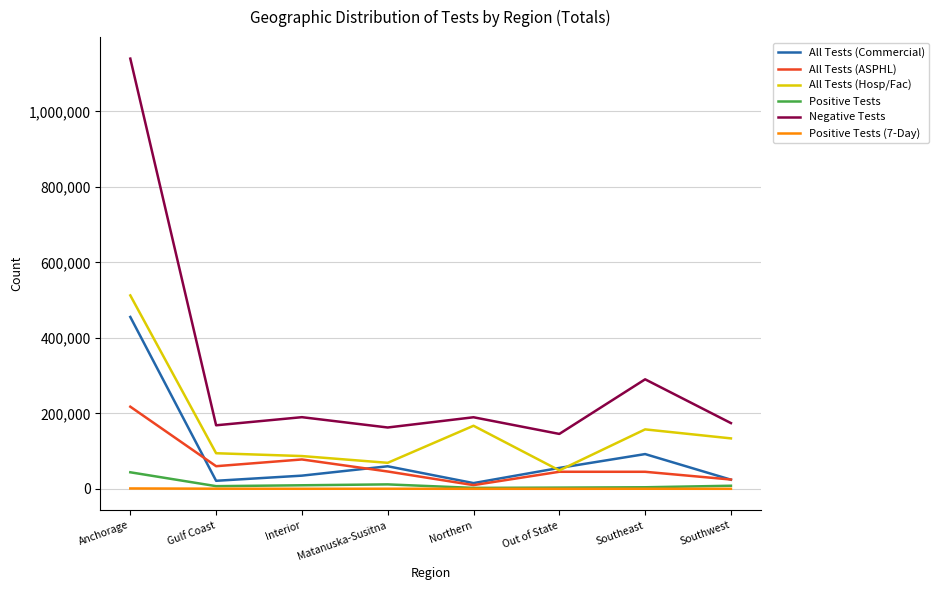

Which series has the widest spread of values?

Negative Tests